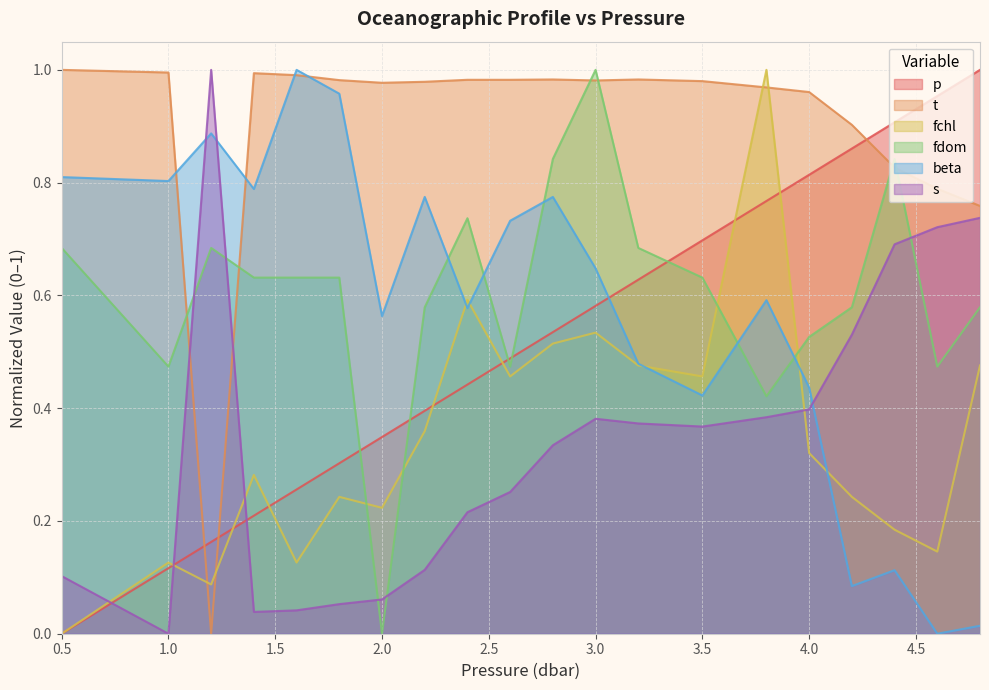

Which series has the widest spread of values?

p